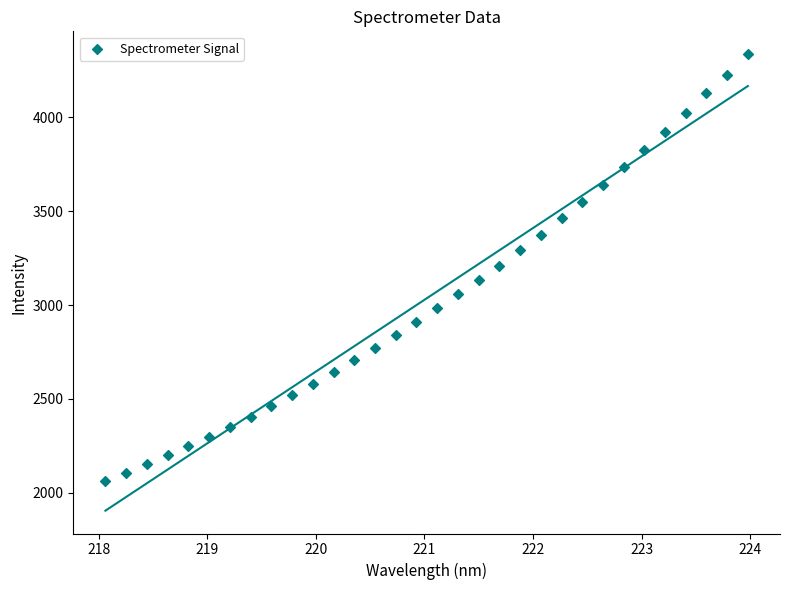

What is the range of Y values (max minus min)?

2275.5